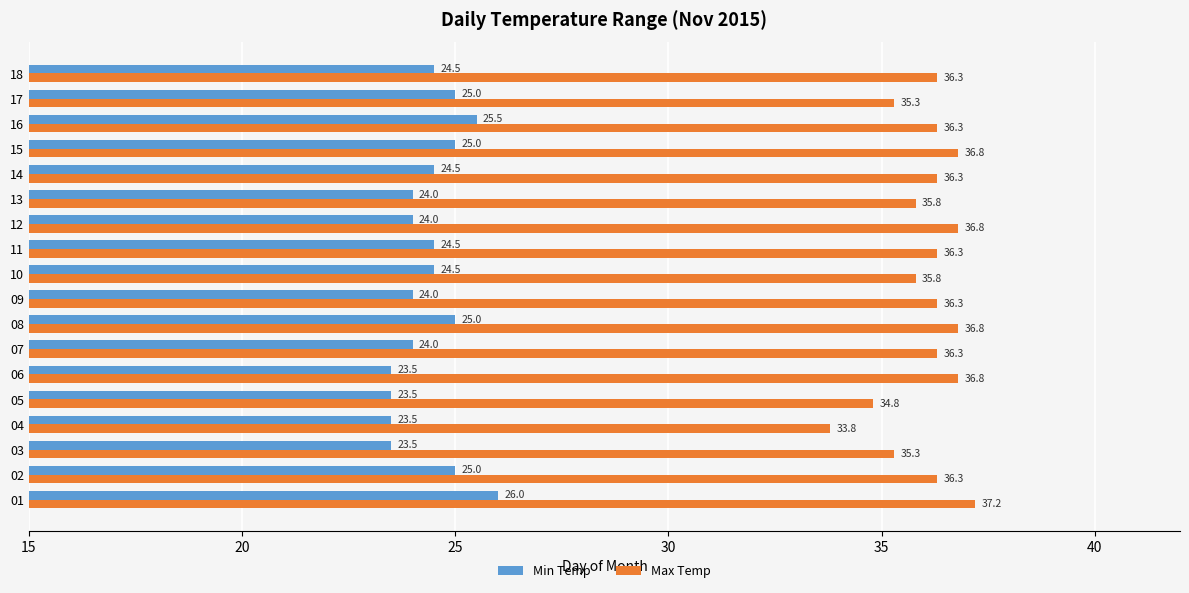

Between 03 and 05, which series saw the biggest shift?

Max Temp